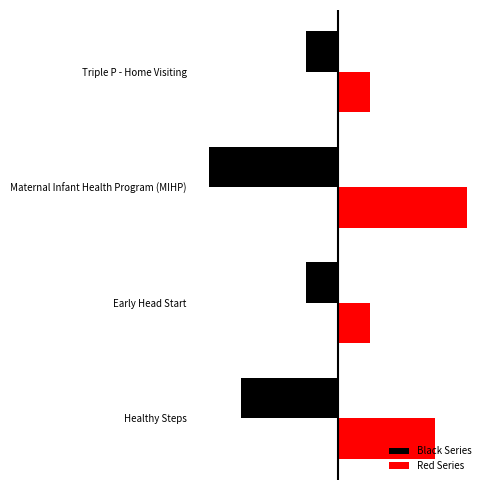

What are all the series names shown in the legend?

Black Series, Red Series